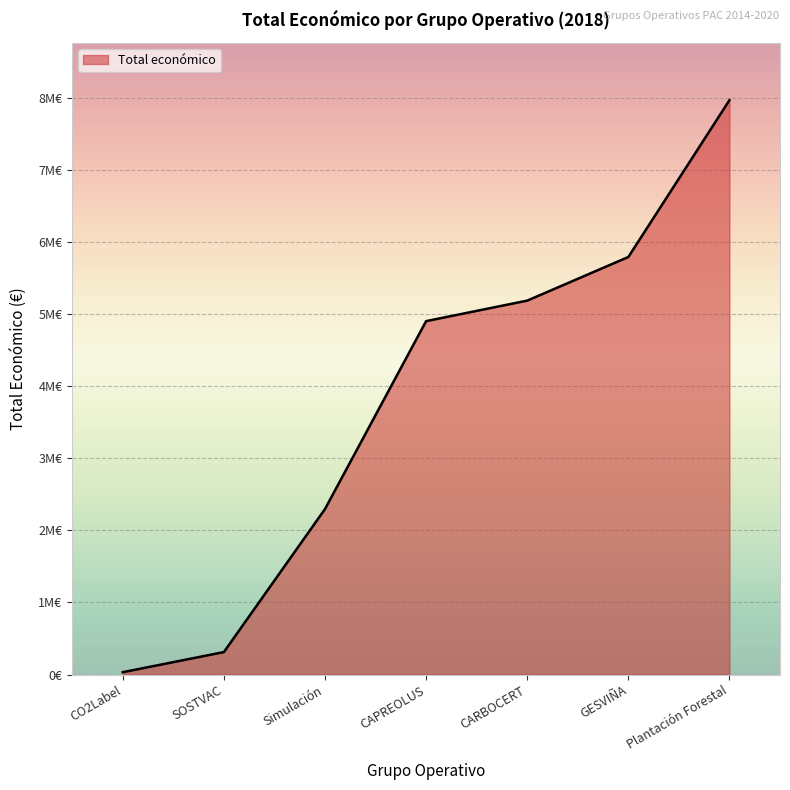

Rank the categories by value from highest to lowest.

Plantación Forestal, GESVIÑA, CARBOCERT, CAPREOLUS, Simulación, SOSTVAC, CO2Label